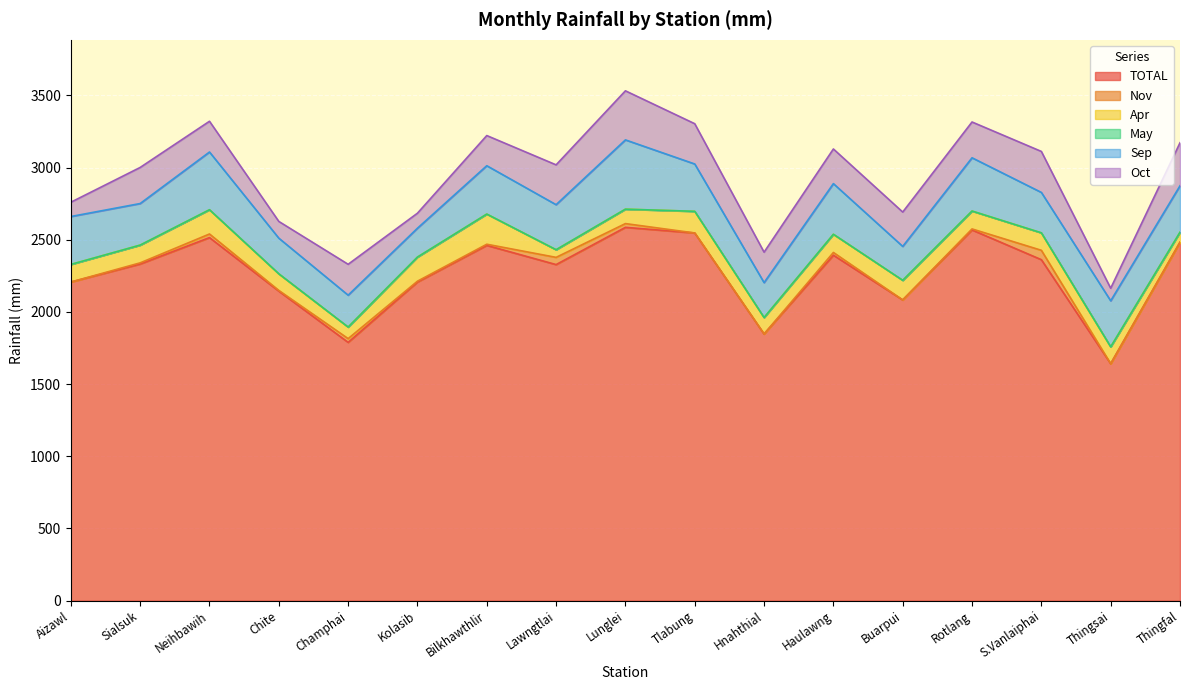

What is the label of the 15th point from the left?

S.Vanlaiphai